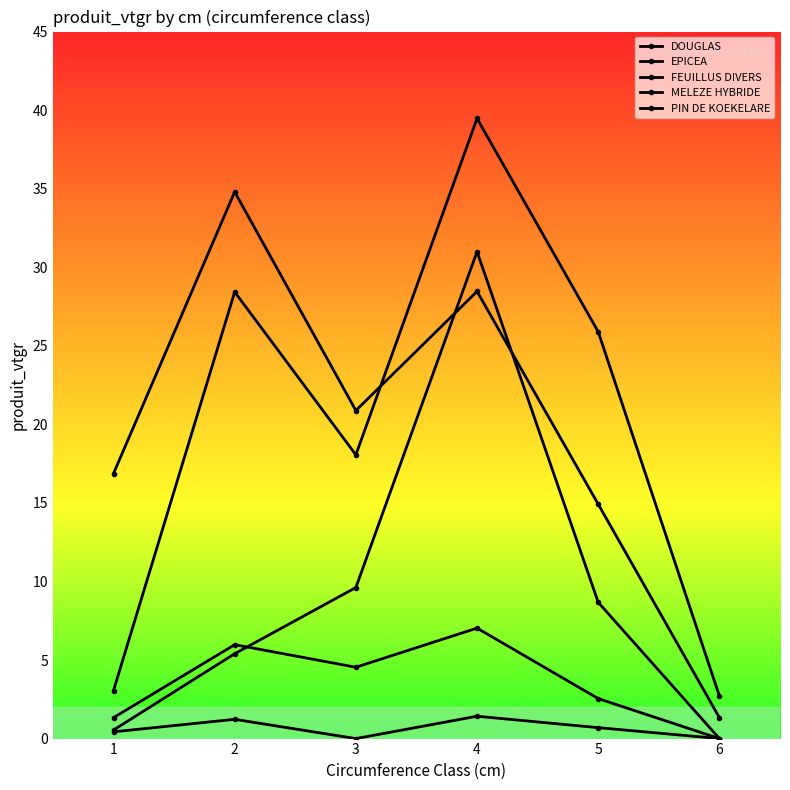

How many values in MELEZE HYBRIDE are above zero?

5